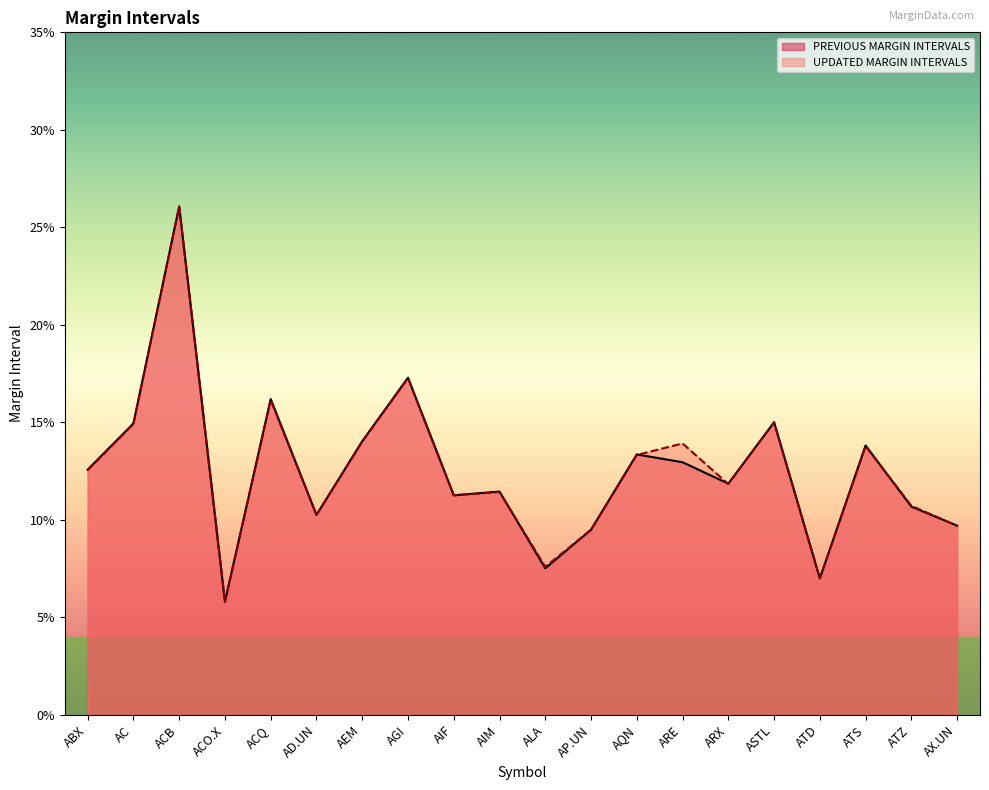

What are all the series names shown in the legend?

PREVIOUS MARGIN INTERVALS, UPDATED MARGIN INTERVALS